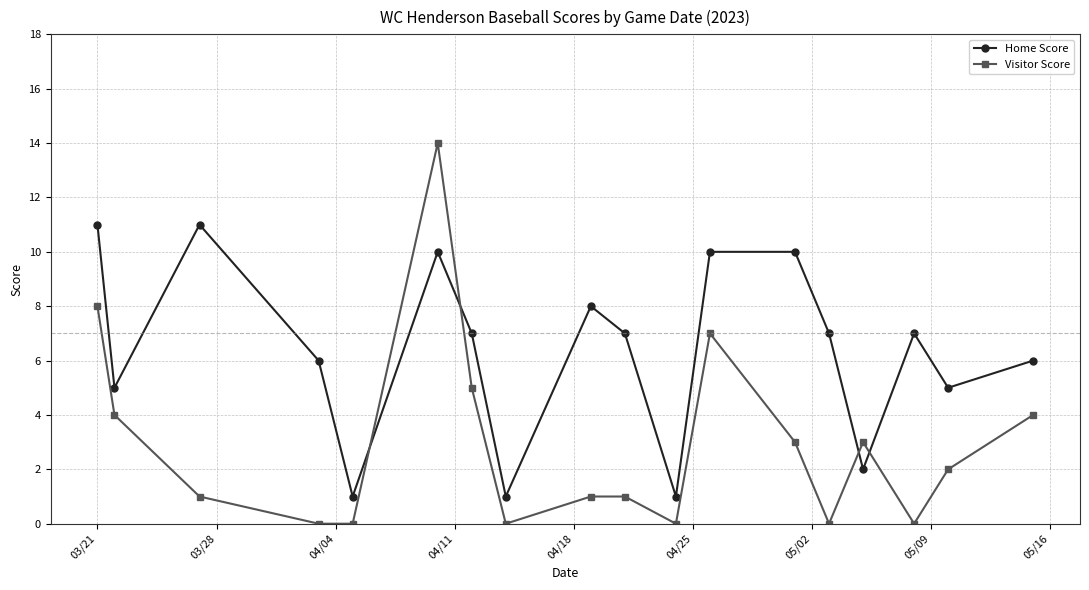

Which series has the largest range (max minus min)?

Visitor Score